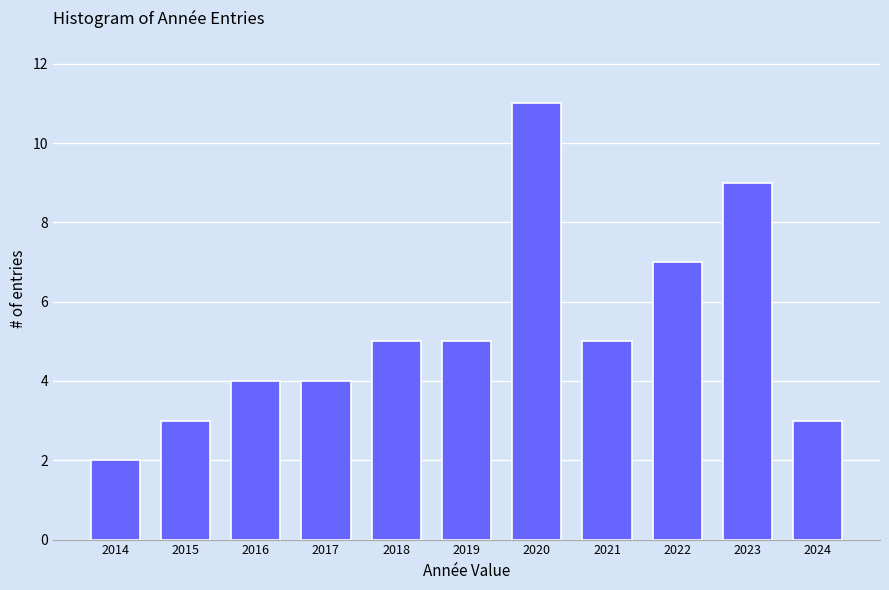

Reading right to left, transcribe all the data shown in this chart.

3	9	7	5	11	5	5	4	4	3	2